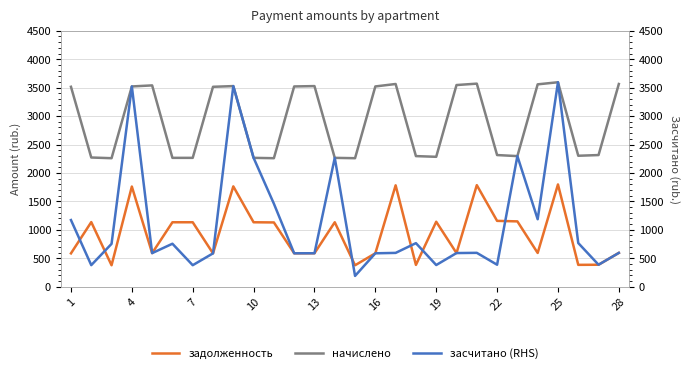

List the series in order of their peak value, lowest first.

задолженность, начислено, засчитано (RHS)